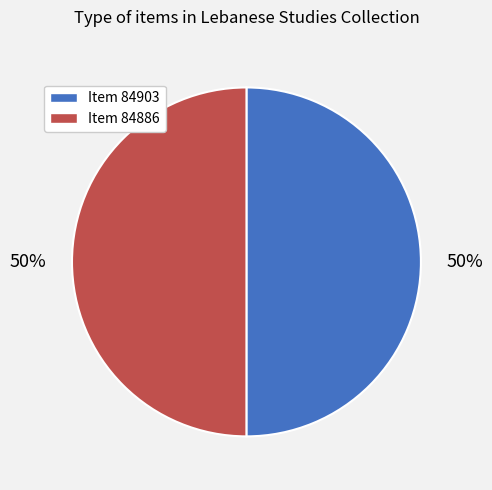

Is the sum of Item 84903 and Item 84886 greater than half?

Yes